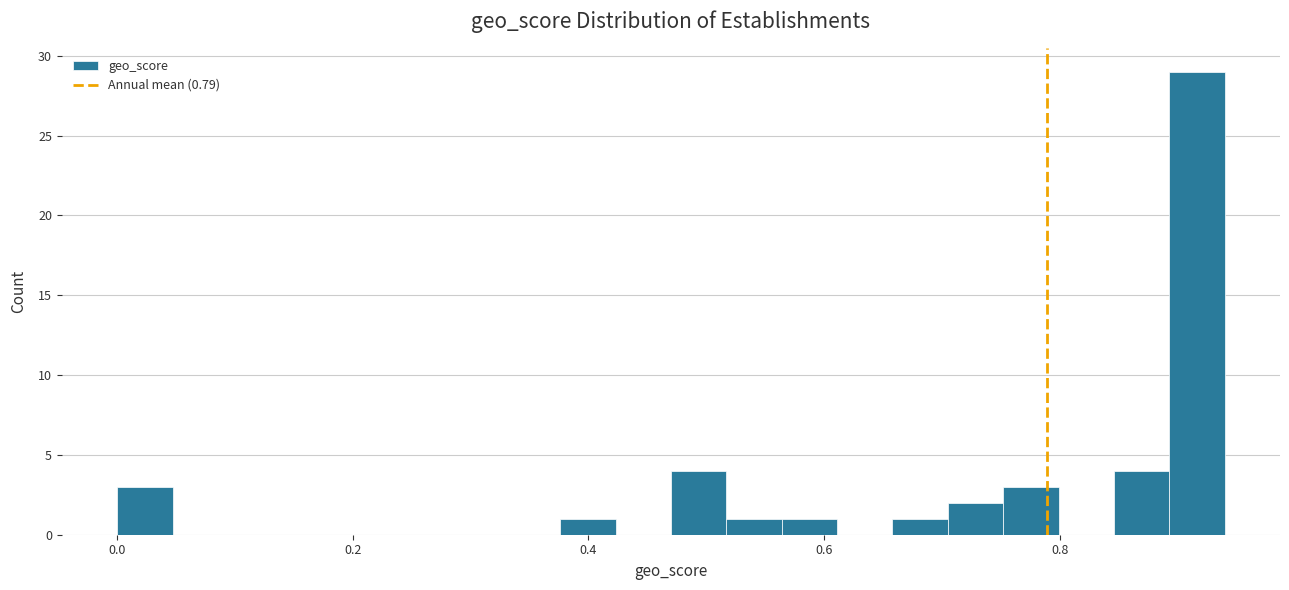

Around what value on the x-axis is the tallest bar? Give the approximate position of its centre, as read against the axis.

0.92